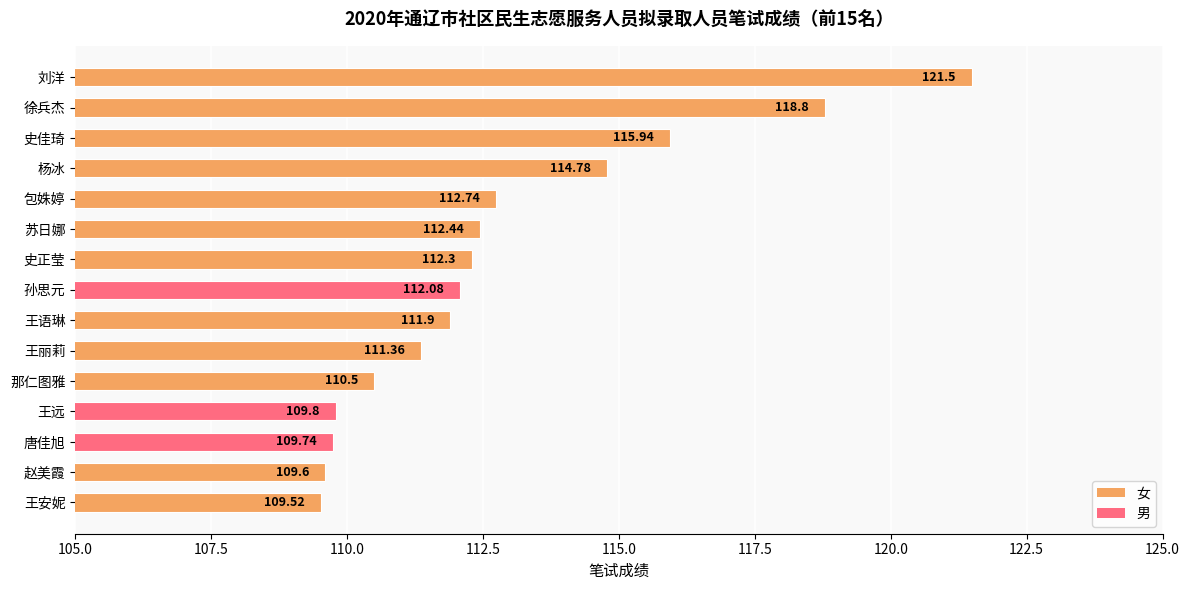

List the labels in order of value, smallest first.

王安妮, 赵美霞, 唐佳旭, 王远, 那仁图雅, 王丽莉, 王语琳, 孙思元, 史正莹, 苏日娜, 包姝婷, 杨冰, 史佳琦, 徐兵杰, 刘洋